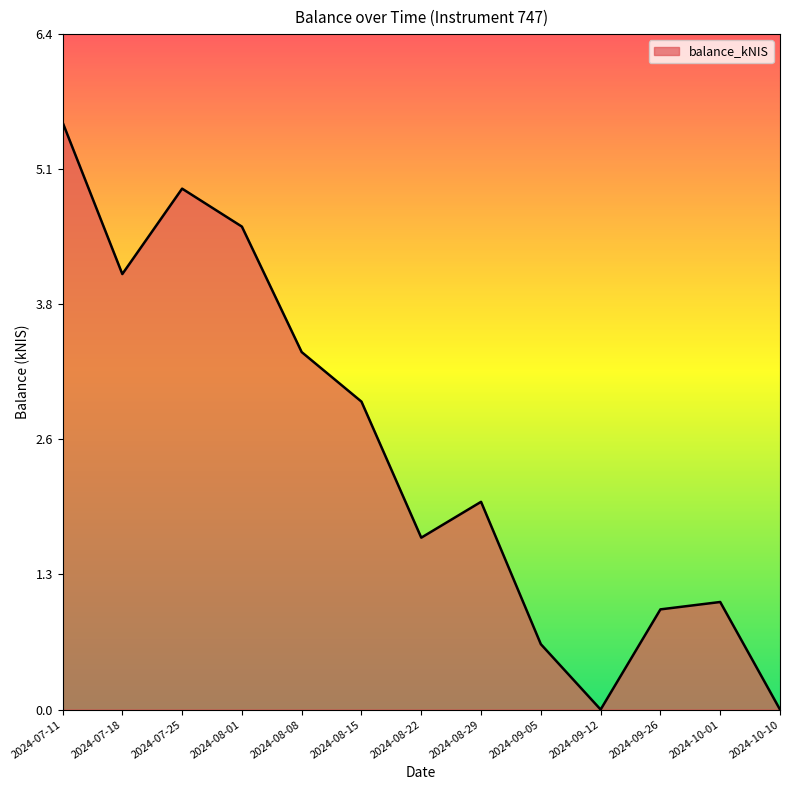

At which label is the value closest to 2?

2024-08-29